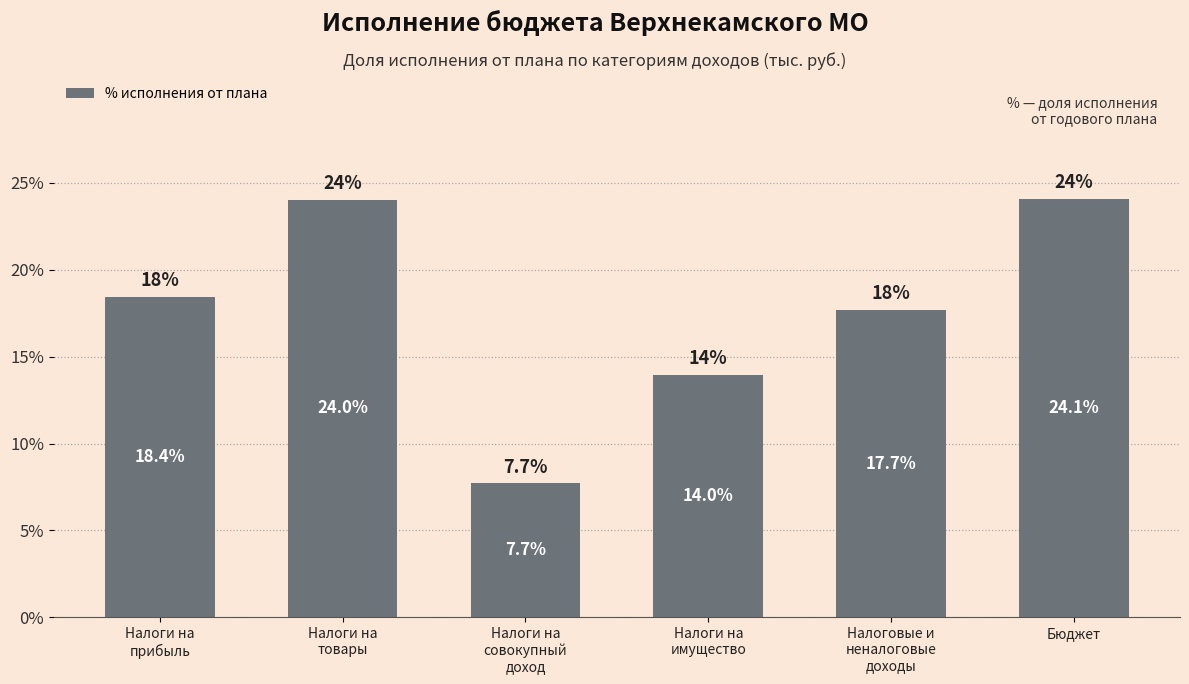

List the labels in order of value, largest first.

Бюджет, Налоги на
товары, Налоги на
прибыль, Налоговые и
неналоговые
доходы, Налоги на
имущество, Налоги на
совокупный
доход